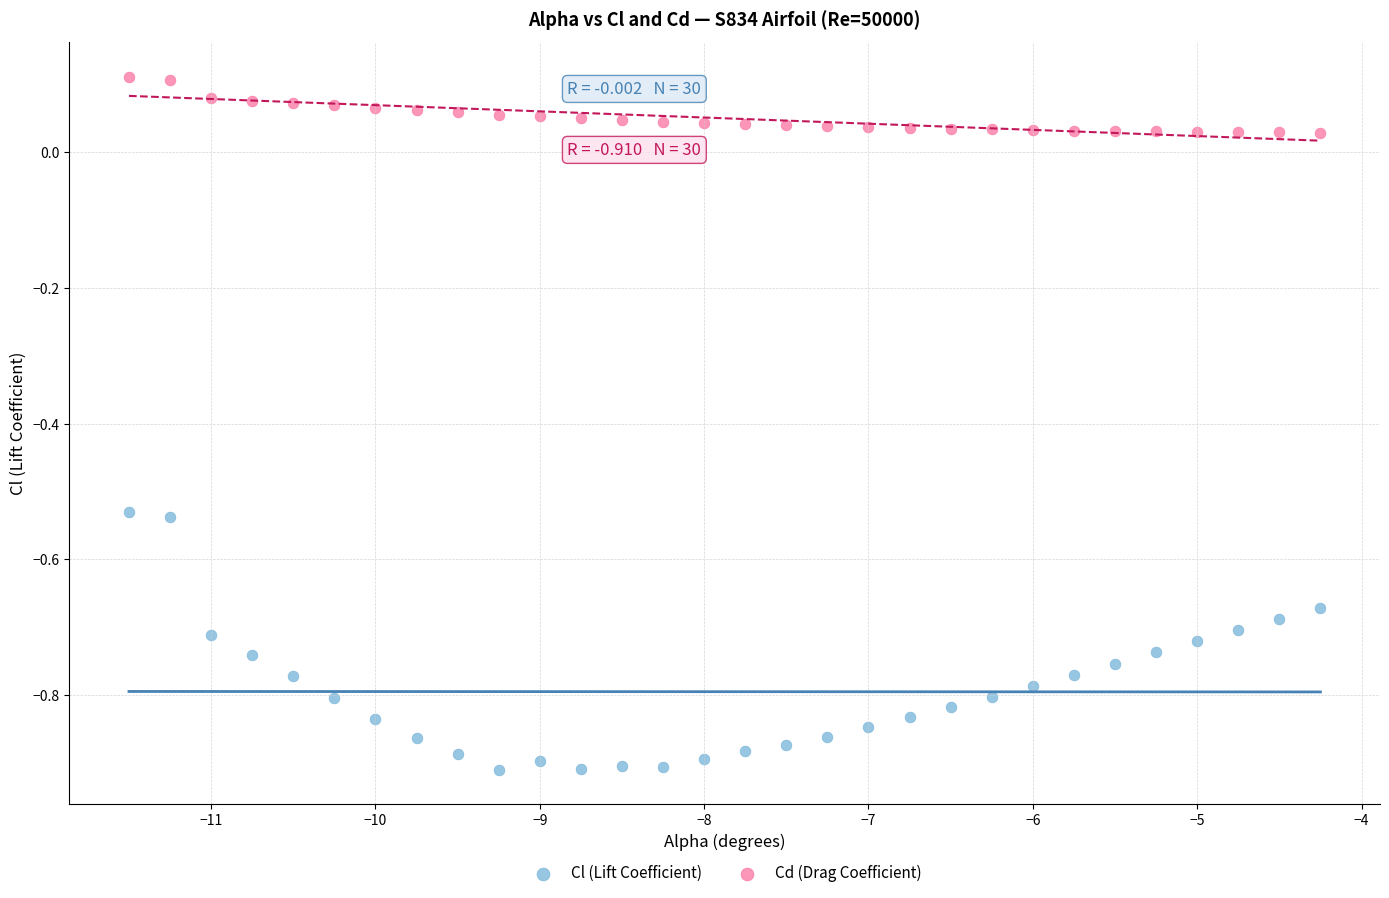

Which series has the largest Y range (max minus min)?

Cl (Lift Coefficient)